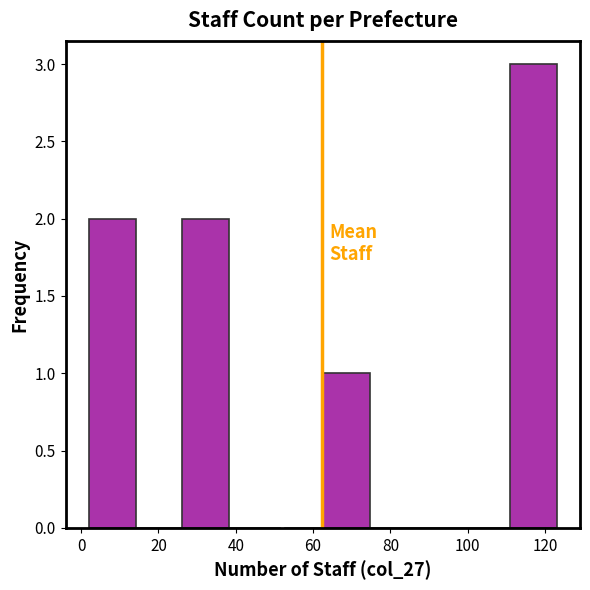

Reading left to right, list every bar in this chart as the range it spans on the x-axis followed by its height. Neither the bar edges nor the heights are printed on the chart, so give them approximately, as read against the axes.

2 to 14: 2
14 to 26: 0
26 to 38: 2
38 to 50: 0
50 to 62: 0
62 to 74: 1
74 to 86: 0
86 to 98: 0
98 to 110: 0
110 to 124: 3